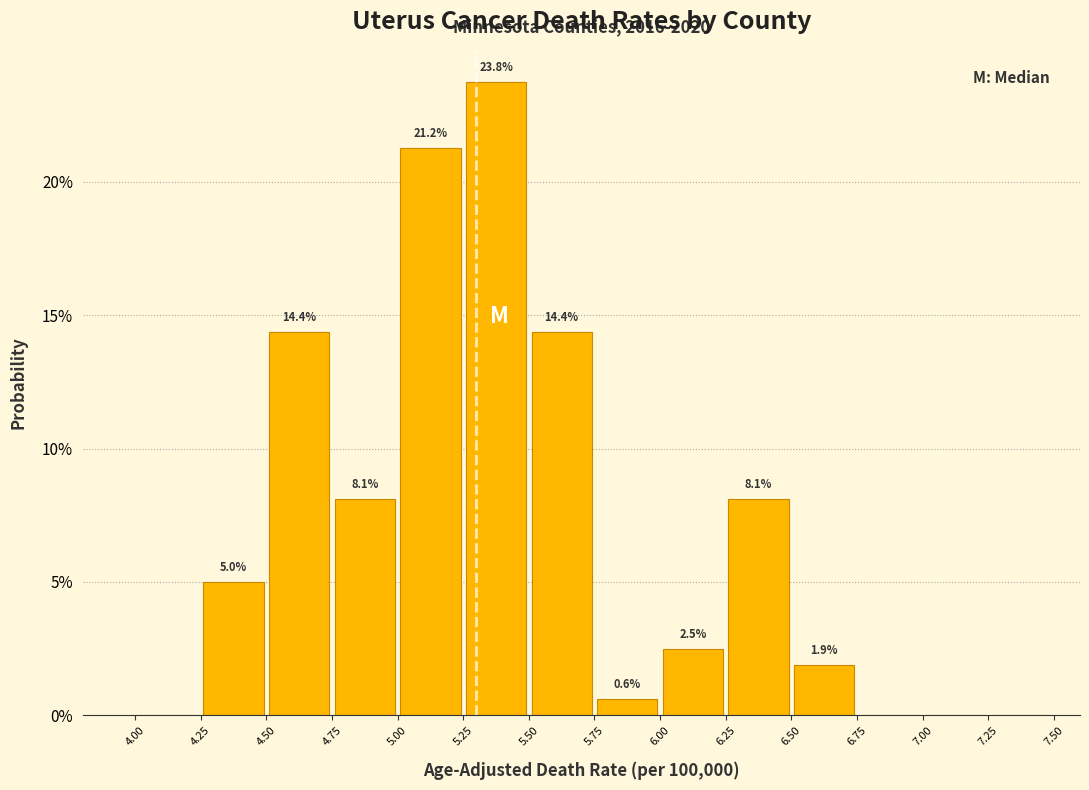

Over which range of the x-axis is the bar tallest?

5.25 to 5.50